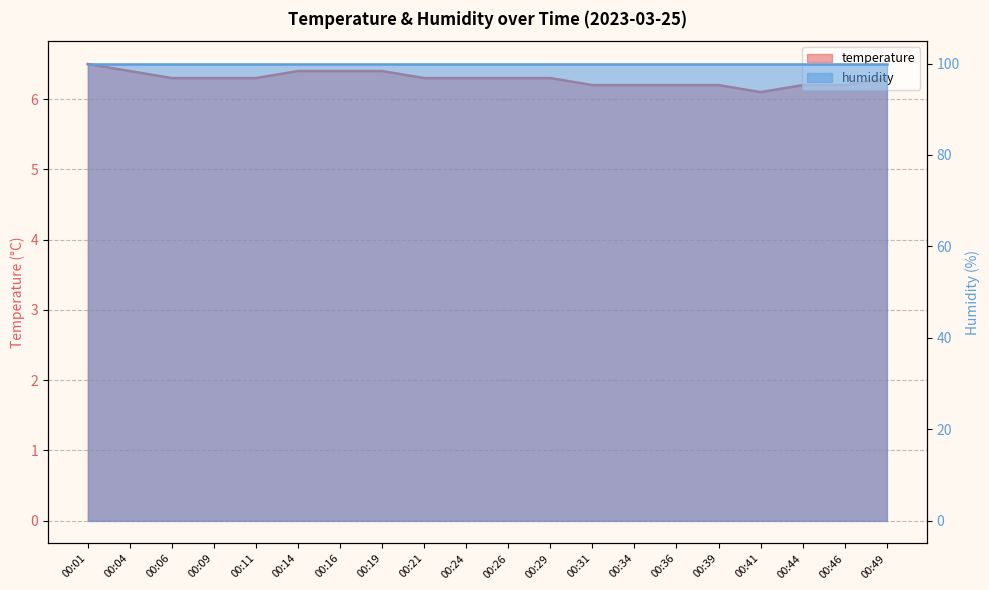

Which category has the lowest value across all series?

00:41